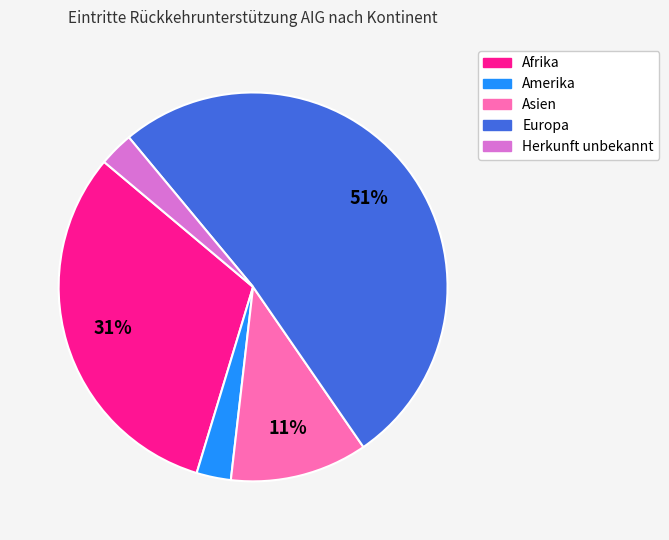

Which slice is the largest?

Europa